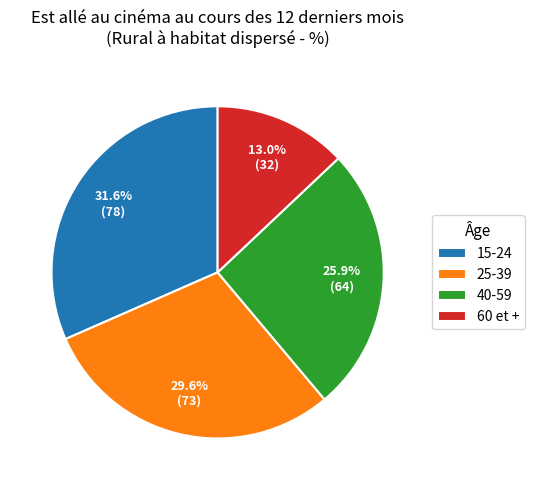

Rank the categories by value from lowest to highest.

60 et +, 40-59, 25-39, 15-24